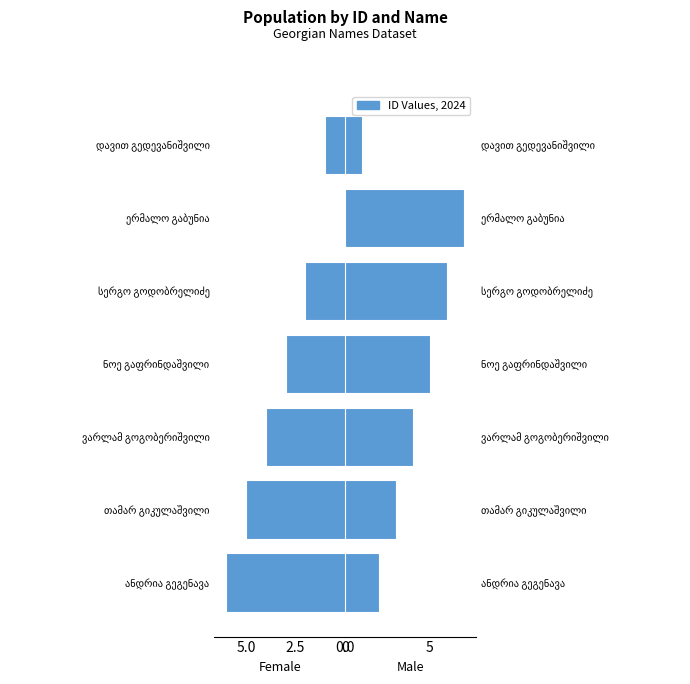

Rank the series by their average value, from lowest to highest.

Female, Male